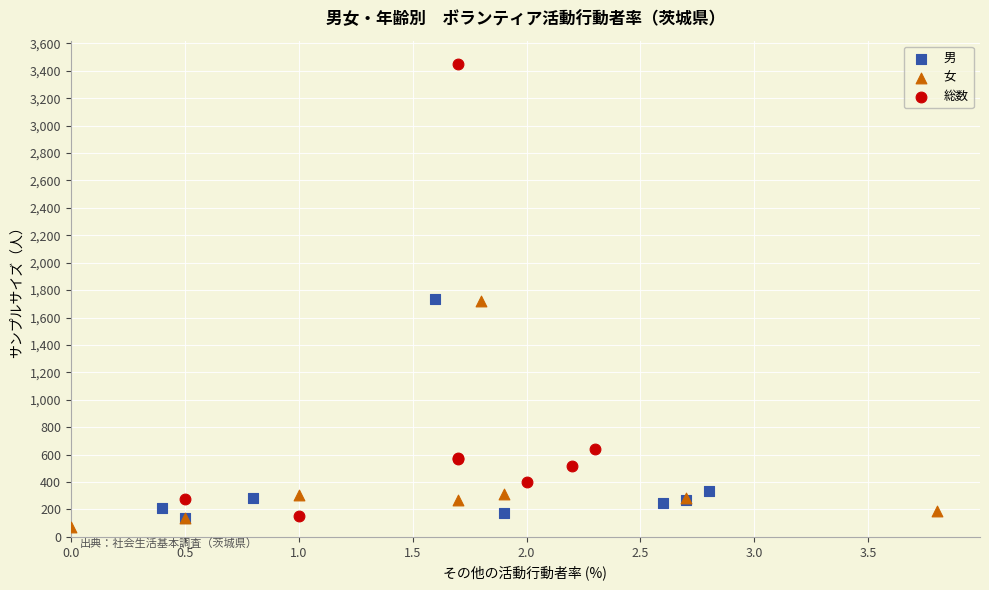

Which series reaches the minimum Y coordinate?

女